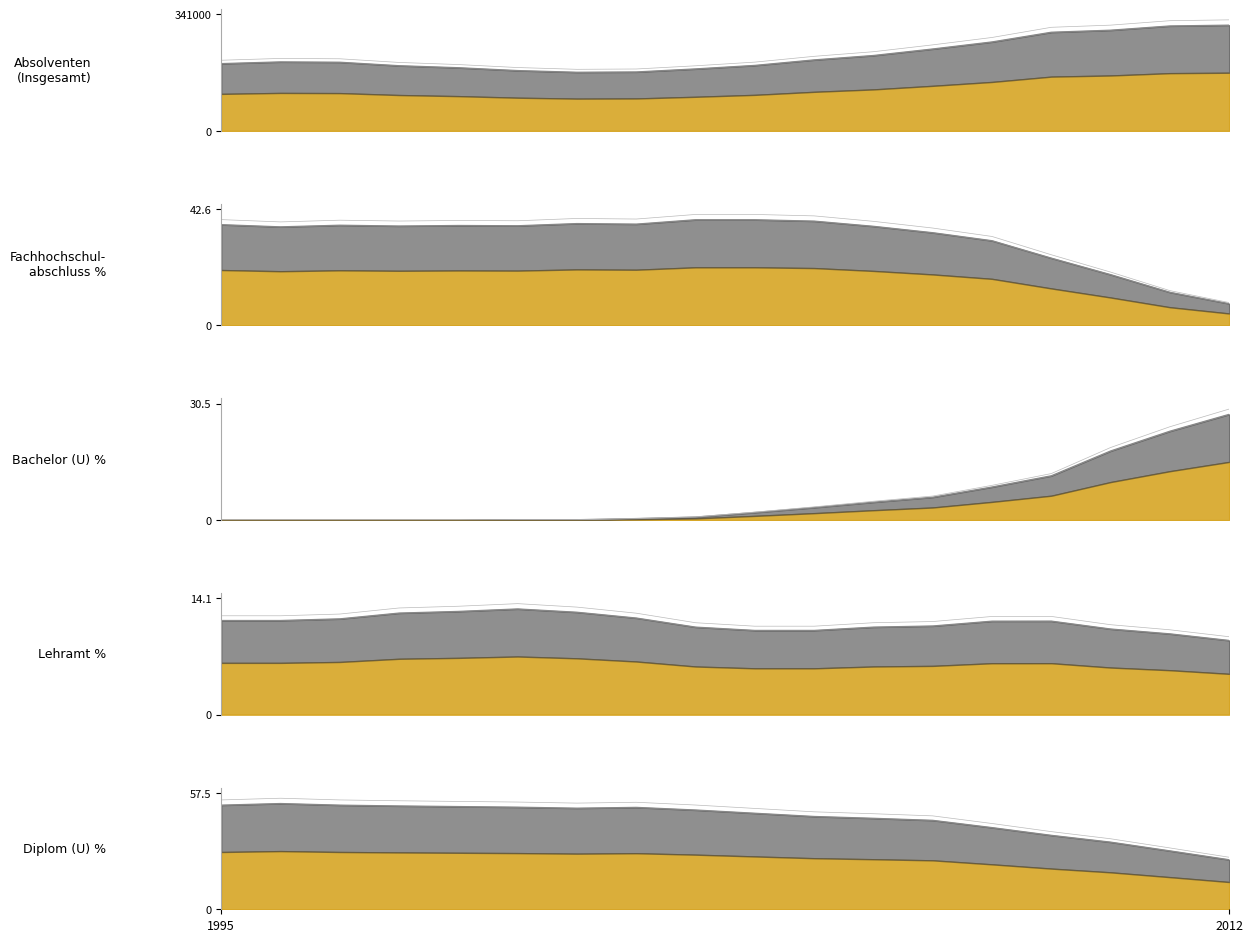

Rank the categories by Bachelor (U) % value from highest to lowest.

2012, 2011, 2010, 2009, 2008, 2007, 2006, 2005, 2004, 2003, 2002, 2000, 2001, 1995, 1996, 1997, 1998, 1999